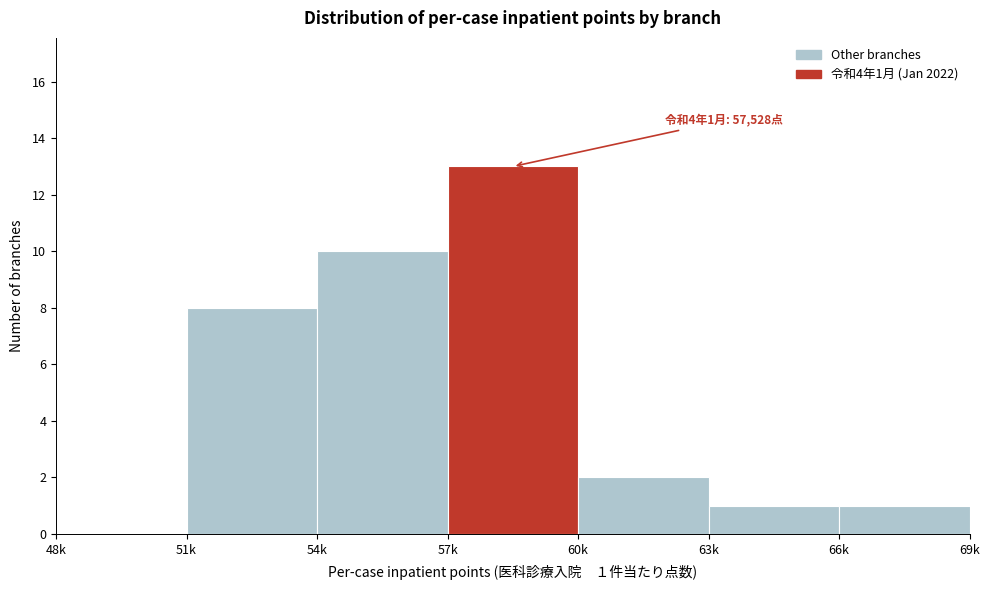

Reading right to left, list all the values displayed in this chart.

66k=1	63k=1	60k=2	57k=13	54k=10	51k=8	48k=0